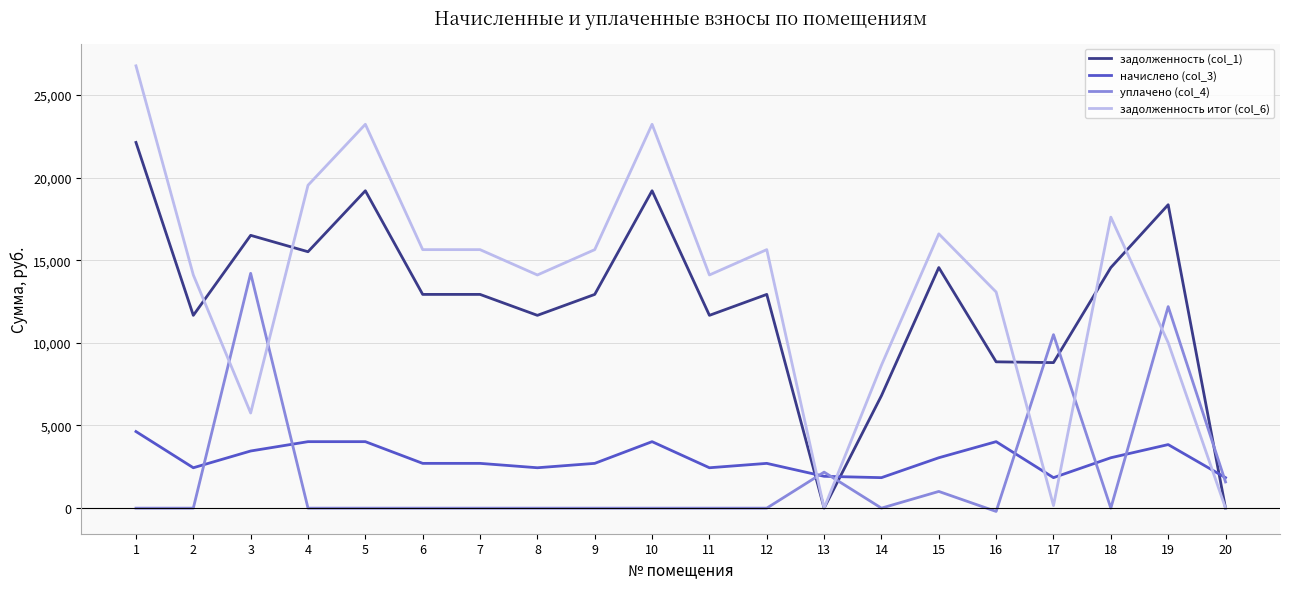

What is the total value across all series at 2?

28208.6